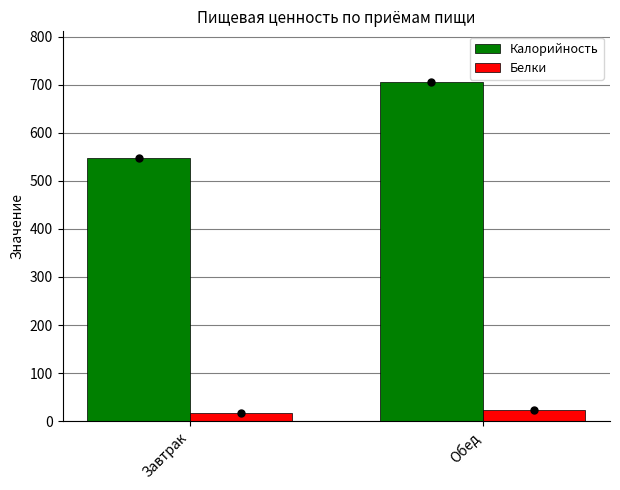

How many values in the Белки series exceed 23?

1